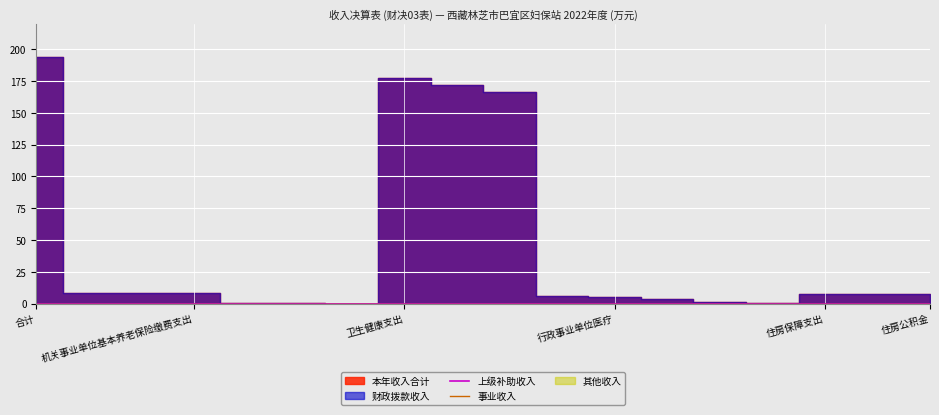

True or false: 财政拨款收入 and 其他收入 intersect in this chart.

False